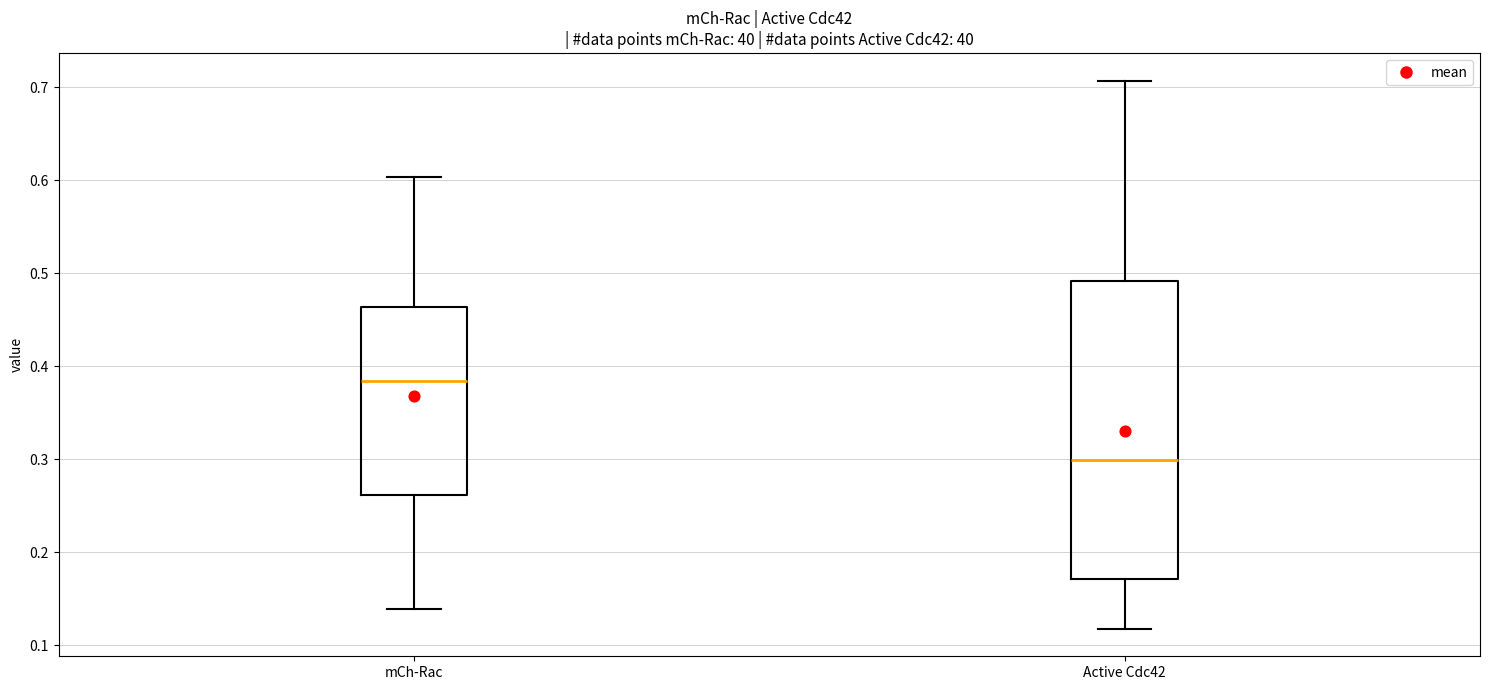

Reading left to right, transcribe this box plot: for each box, give where its median line is, the range the box spans, and where its two whiskers end, as read against the y-axis. The values are not printed on the chart, so give them approximately, as read against the axis.

mCh-Rac: median 0.38, box 0.26 to 0.46, whiskers 0.14 to 0.60
Active Cdc42: median 0.30, box 0.17 to 0.49, whiskers 0.12 to 0.71